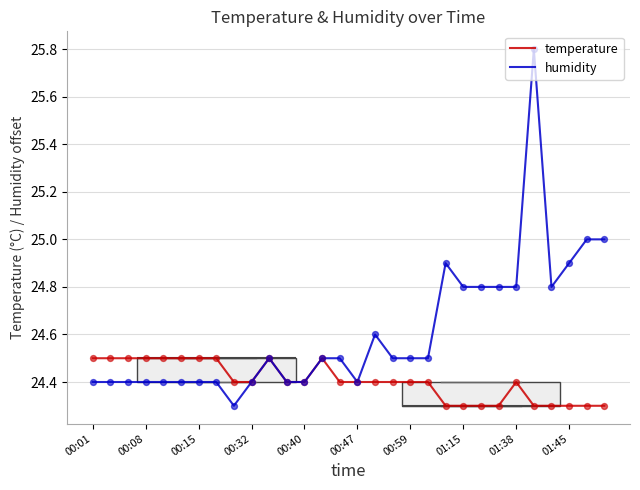

Which series has the widest spread of values?

humidity